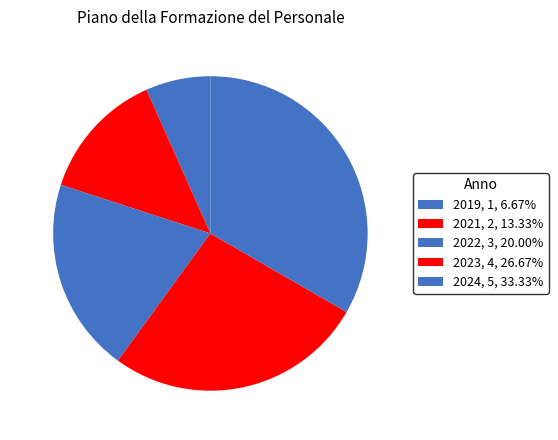

Is it true that 2019 is 7% of the pie?

True